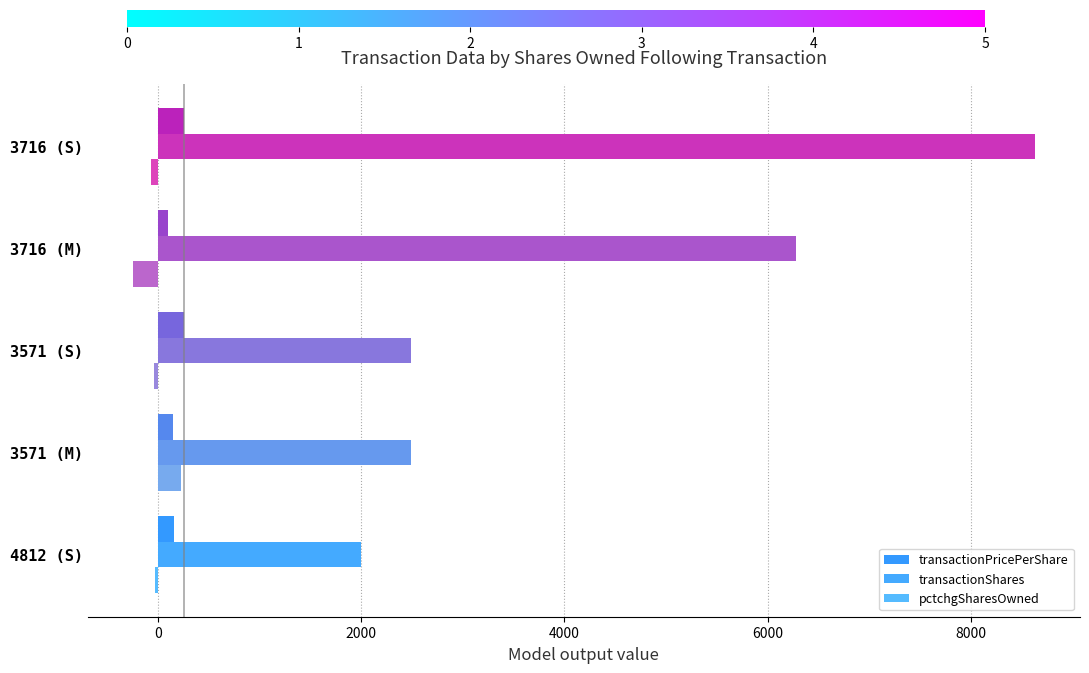

At how many categories does at least one series exceed 4971?

2